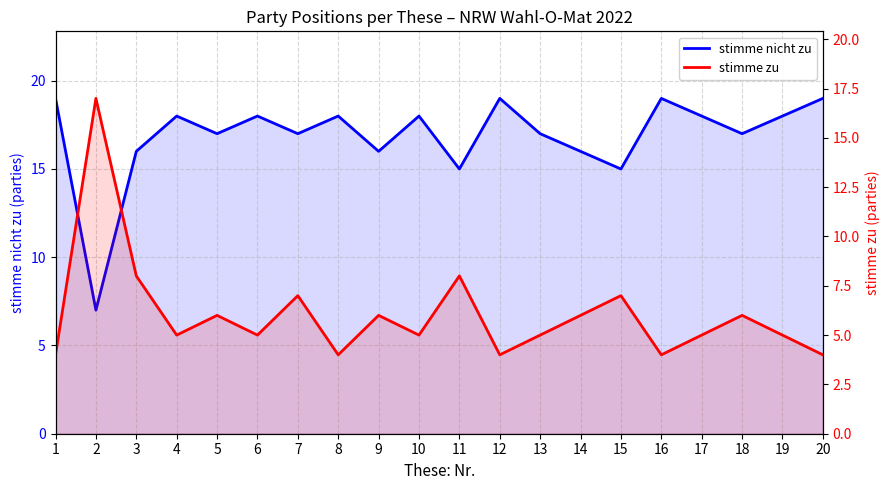

What is the maximum value for stimme zu?

17